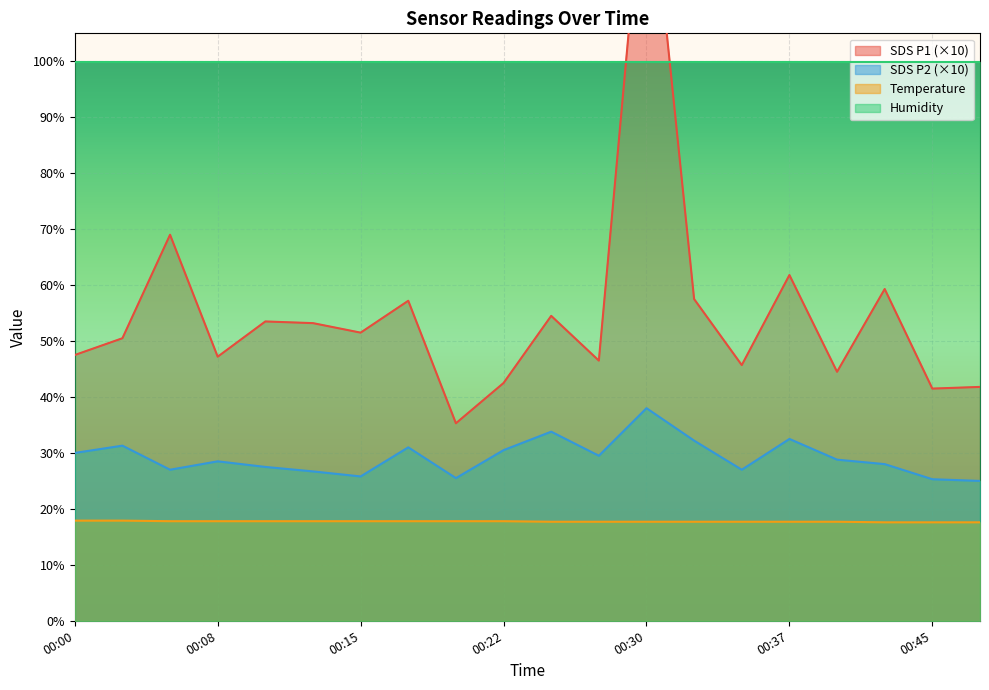

What is the value of the SDS_P1 point at the 6th from the left?

53.2